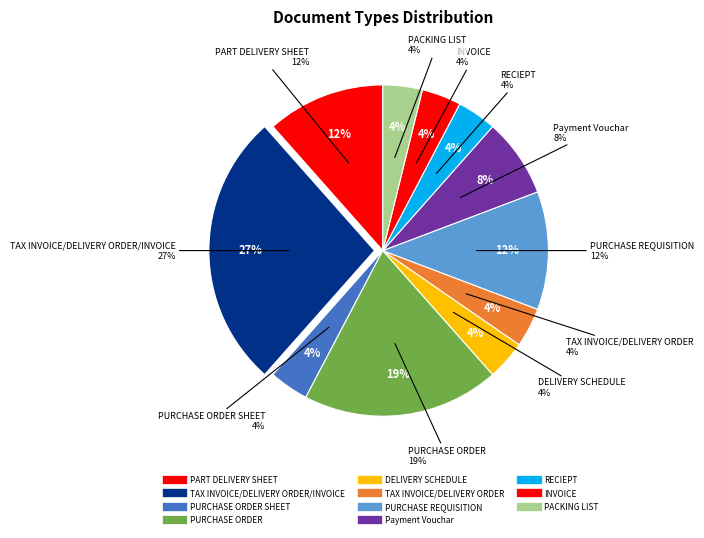

To the nearest percent, what is the combined percentage of PACKING LIST and PURCHASE ORDER?

23%